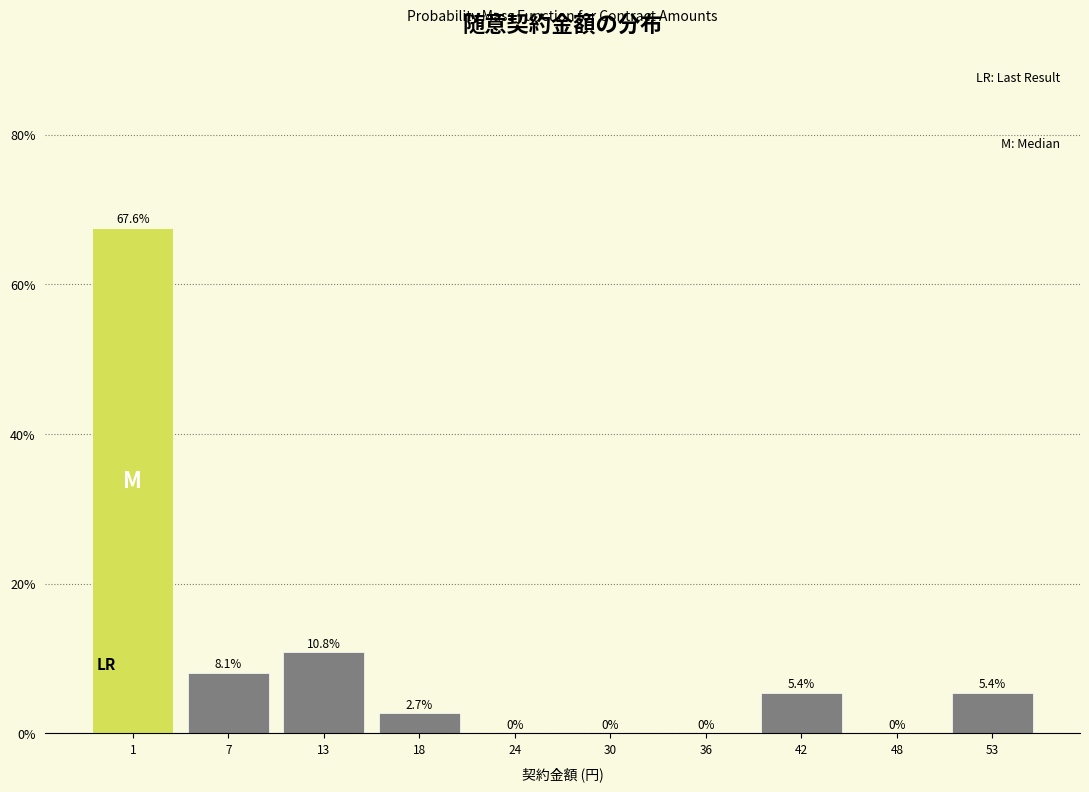

Reading left to right, extract all data points from this chart.

1=67.6	7=8.1	13=10.8	18=2.7	24=0.0	30=0.0	36=0.0	42=5.4	48=0.0	53=5.4